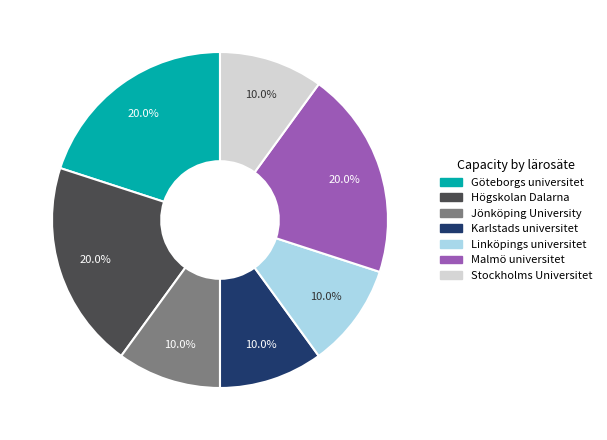

What percentage is NOT represented by Jönköping University?

90.0%